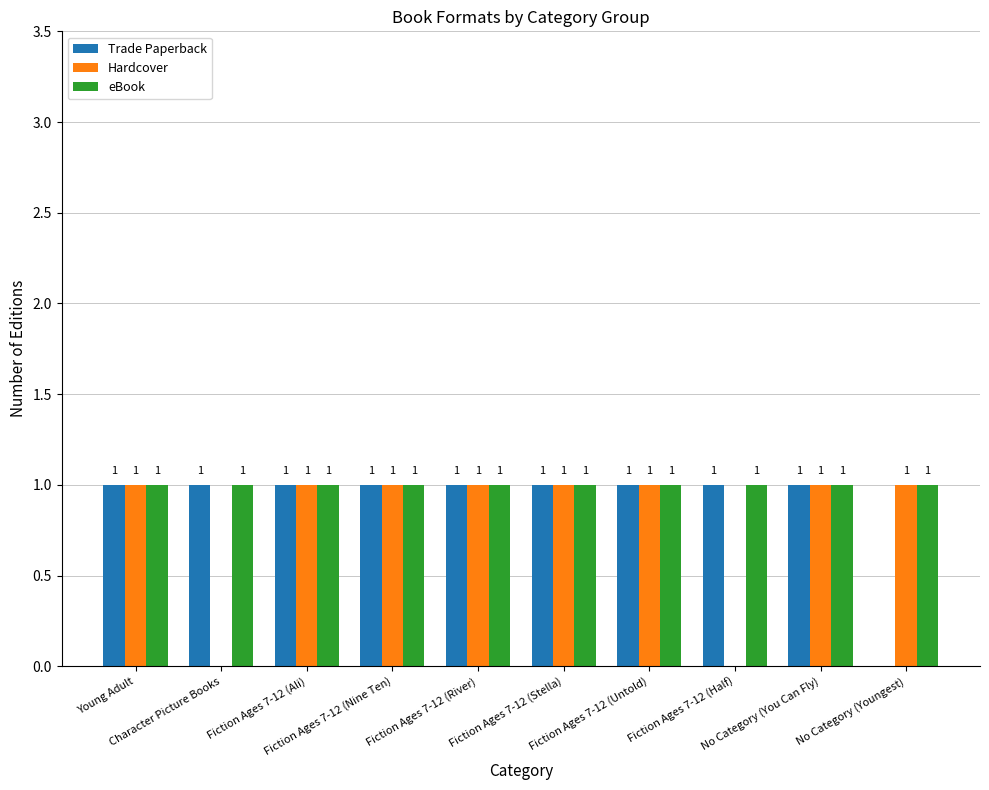

What is the average value of the Trade Paperback series?

1